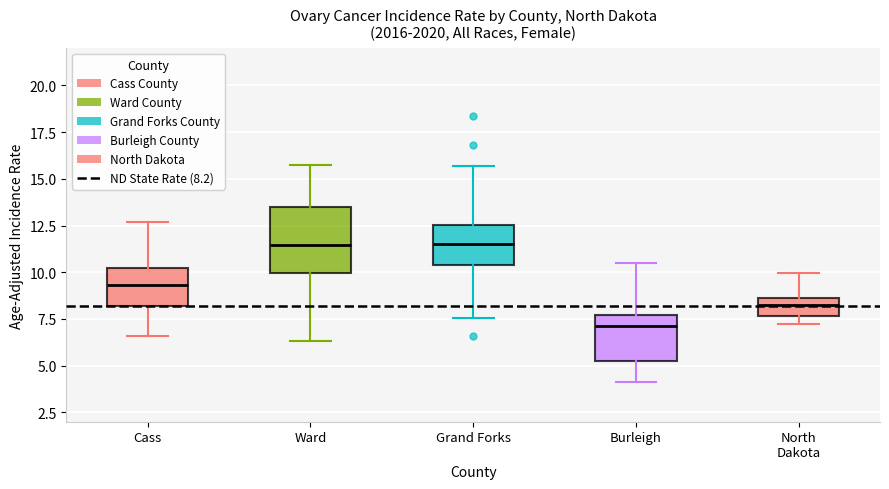

Reading left to right, read every box against the y-axis: the position of its median line, the range the box covers, and the ends of its whiskers. The values are not printed on the chart, so give them approximately, as read against the axis.

Cass: median 9.5, box 8.0 to 10.0, whiskers 6.5 to 12.5
Ward: median 11.5, box 10.0 to 13.5, whiskers 6.5 to 15.5
Grand Forks: median 11.5, box 10.5 to 12.5, whiskers 7.5 to 15.5
Burleigh: median 7.0, box 5.5 to 7.5, whiskers 4.0 to 10.5
North Dakota: median 8.5 (inside the box), box 7.5 to 8.5, whiskers 7.0 to 10.0